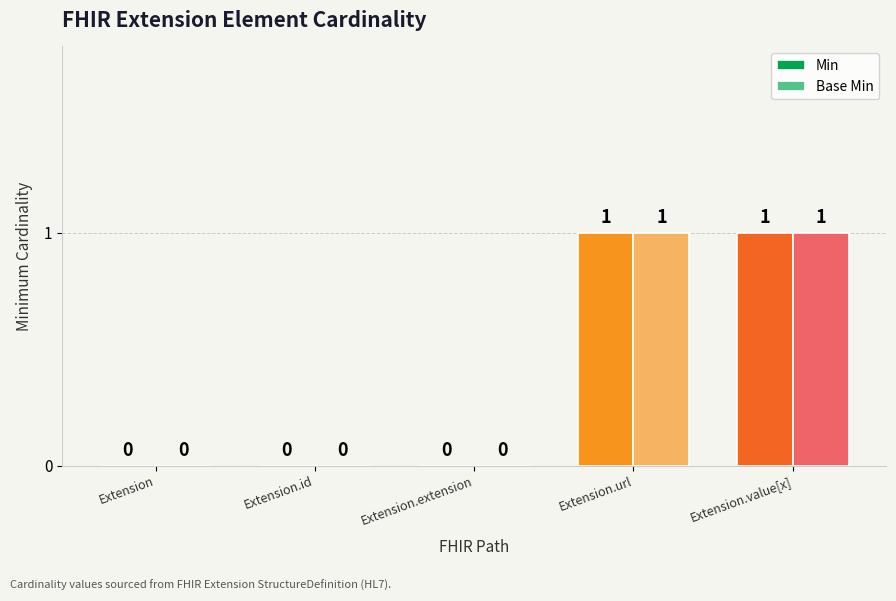

Does the chart contain stacked bars?

No